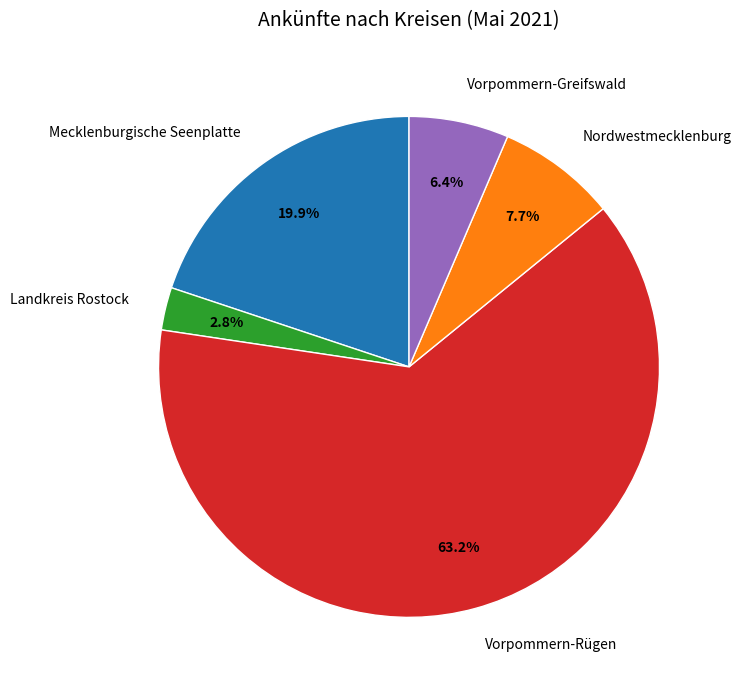

True or false: Mecklenburgische Seenplatte accounts for 26% of the total.

False